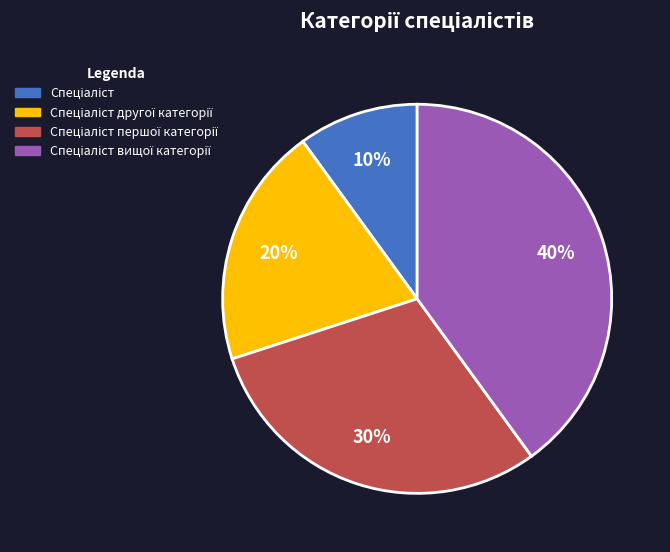

To the nearest percent, what is the difference between the largest and smallest slice percentages?

30%